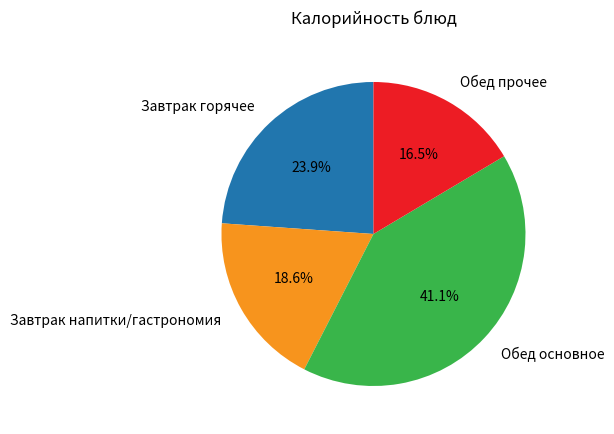

How many slices are in this pie chart?

4